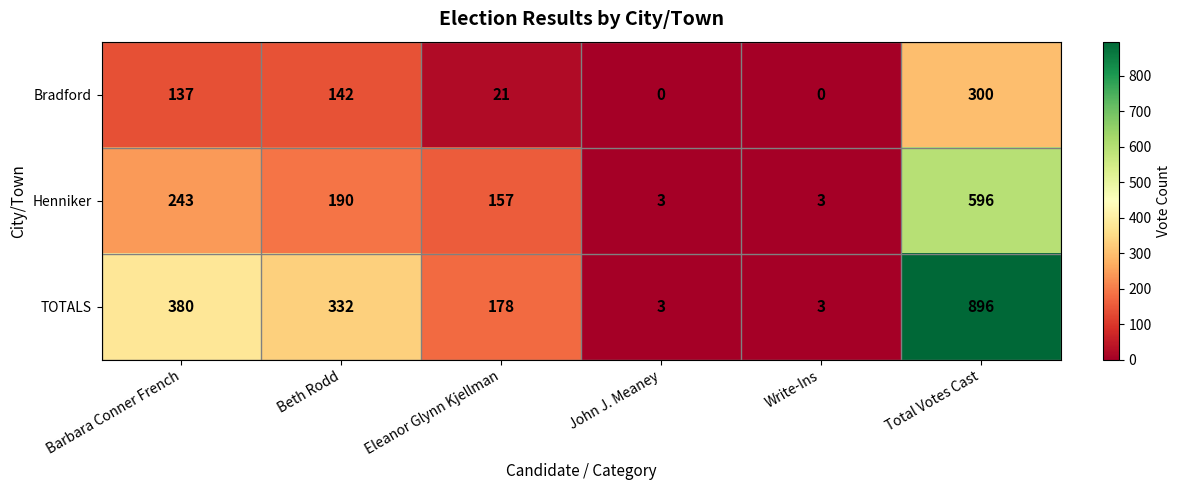

Which series changed the most between Write-Ins and Total Votes Cast?

TOTALS